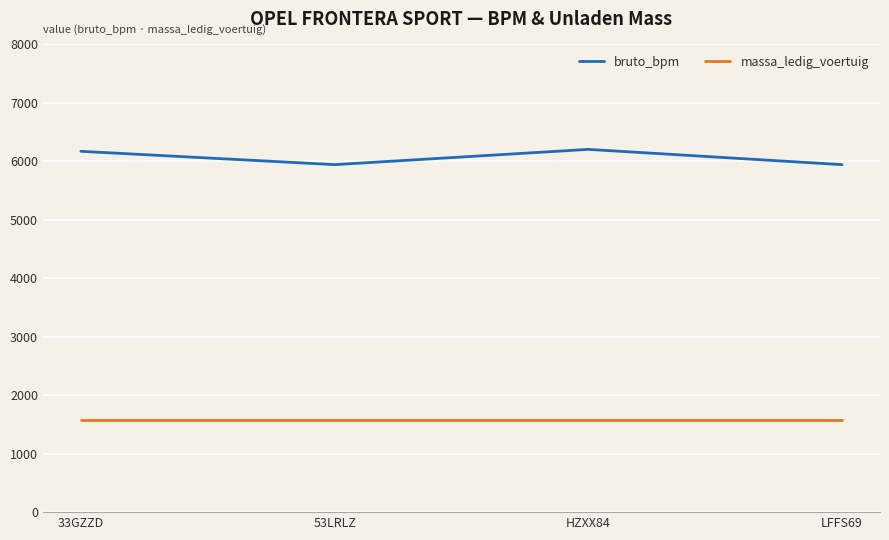

True or false: bruto_bpm and massa_ledig_voertuig cross at least once.

False